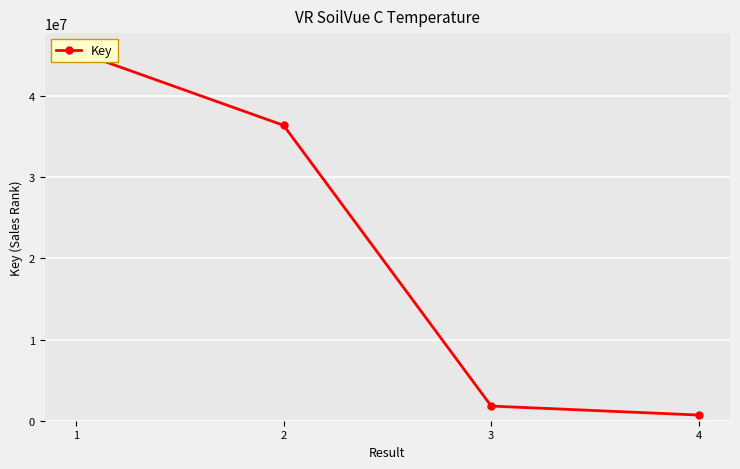

What is the sum of all values?

84357333